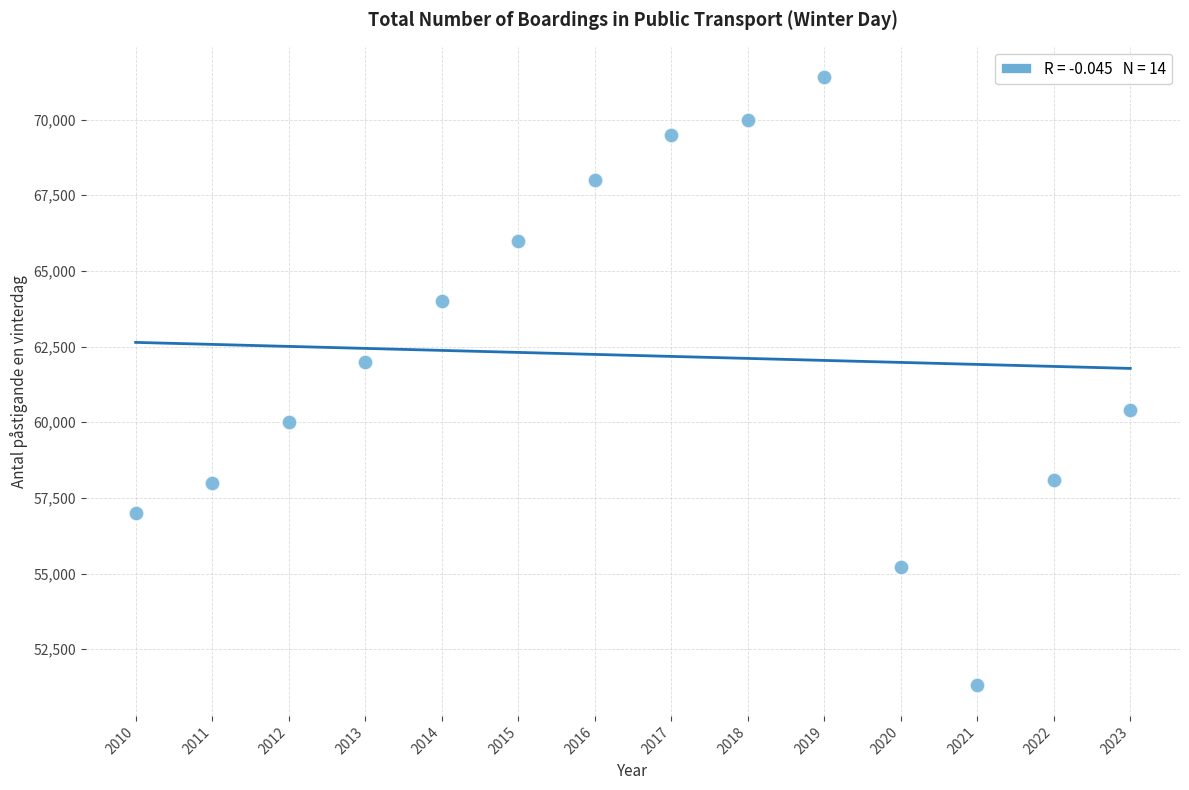

What Y value in the scatter plot is closest to 61350?

62000